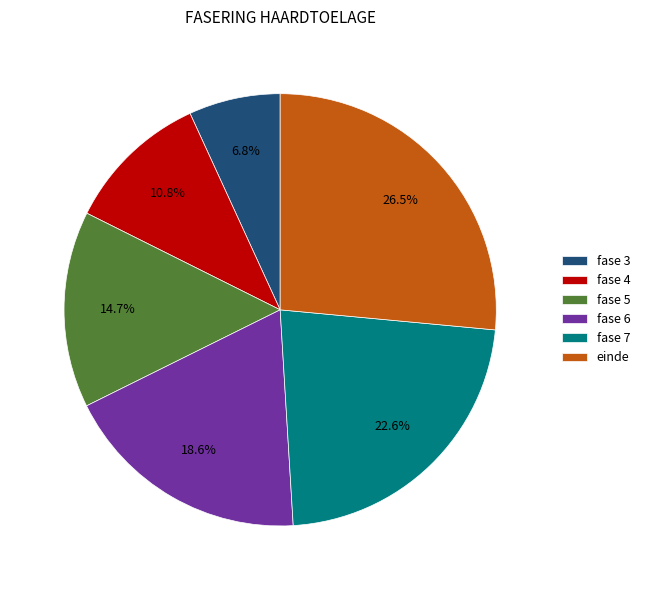

Approximately how many times larger is the value at fase 7 compared to fase 3?

3.3